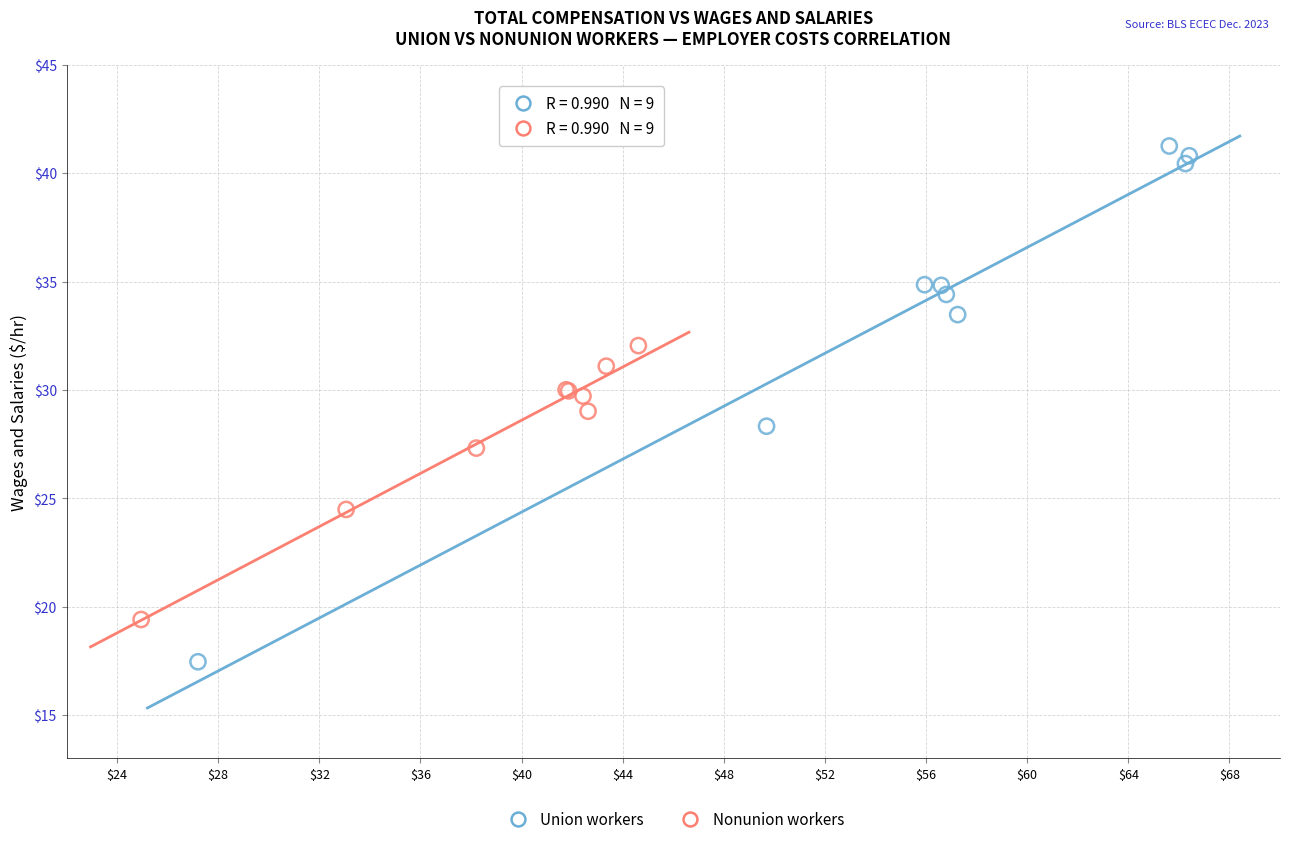

Which series contains the highest Y value?

Union workers